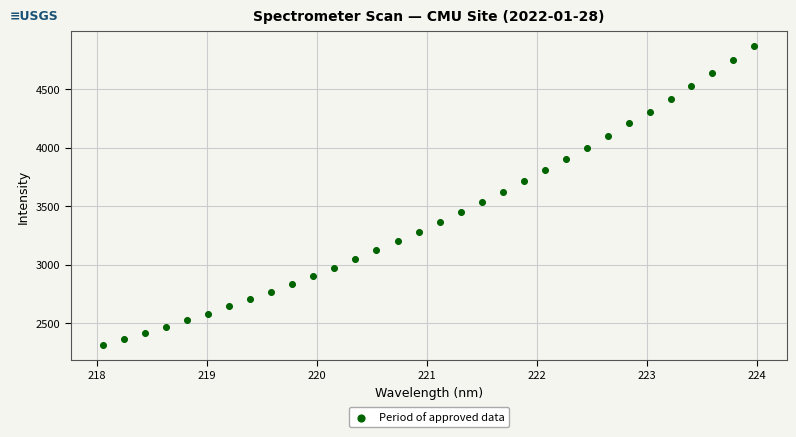

What is the range of Y values (max minus min)?

2550.1